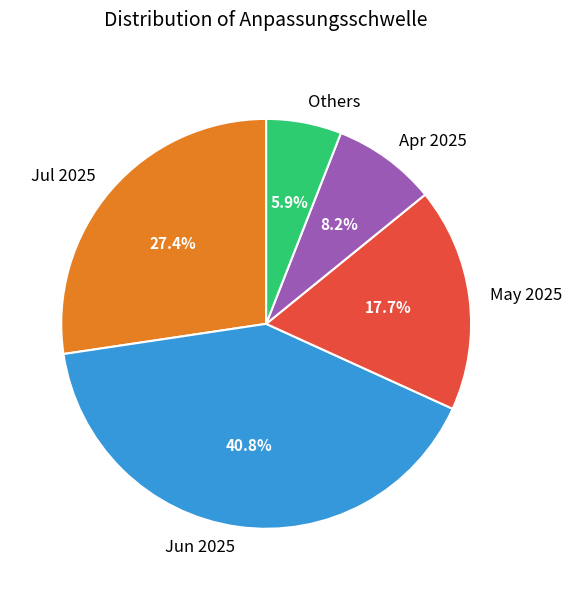

What is the ratio of the value at Apr 2025 to the value at May 2025?

0.5